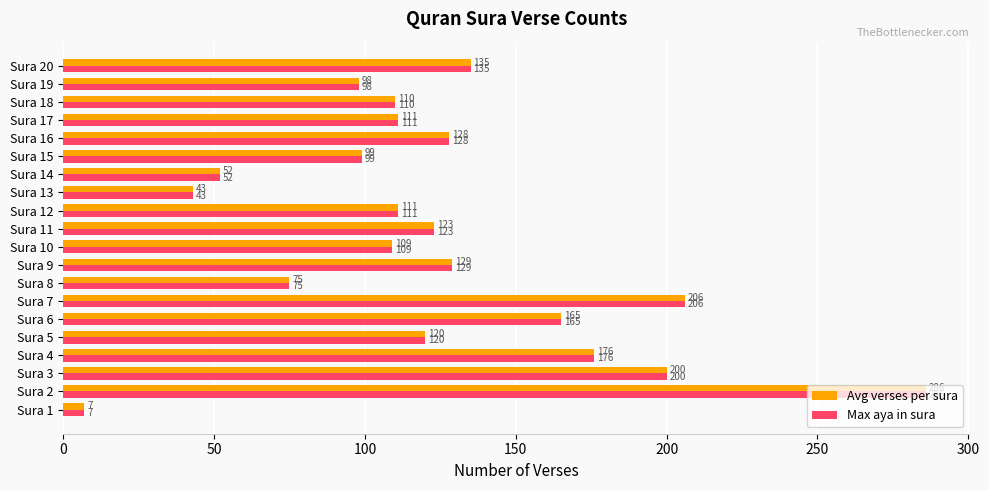

At which category is the sum across all series the highest?

Sura 2